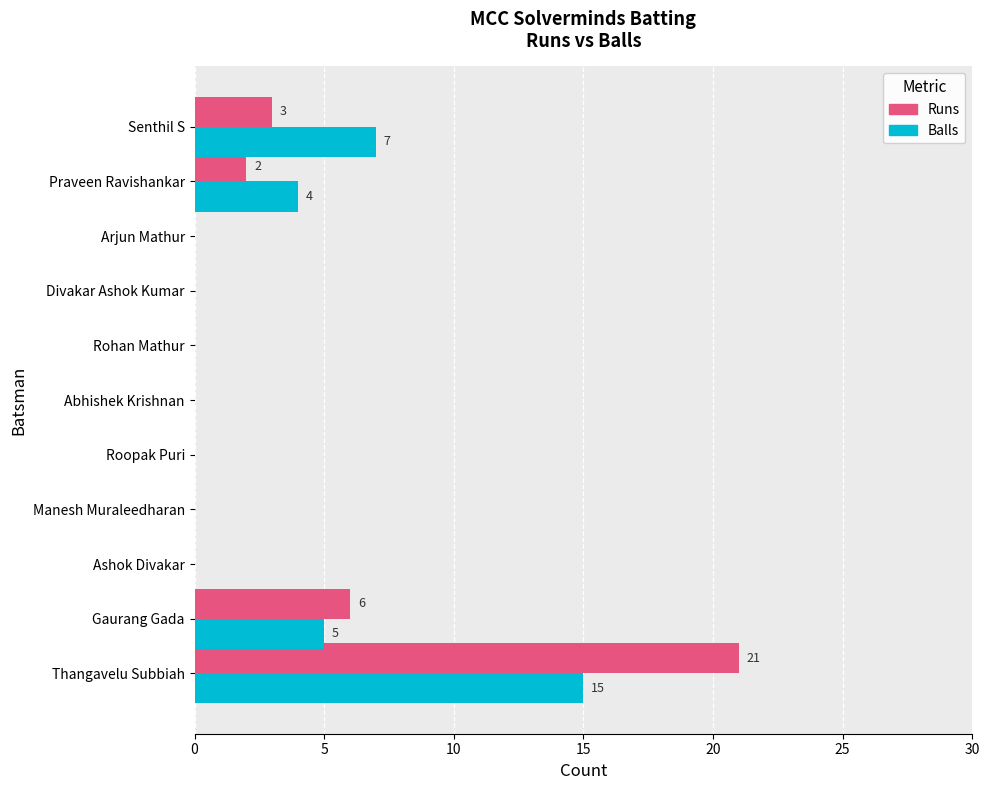

Is it true that Runs equals 6 at Gaurang Gada?

True